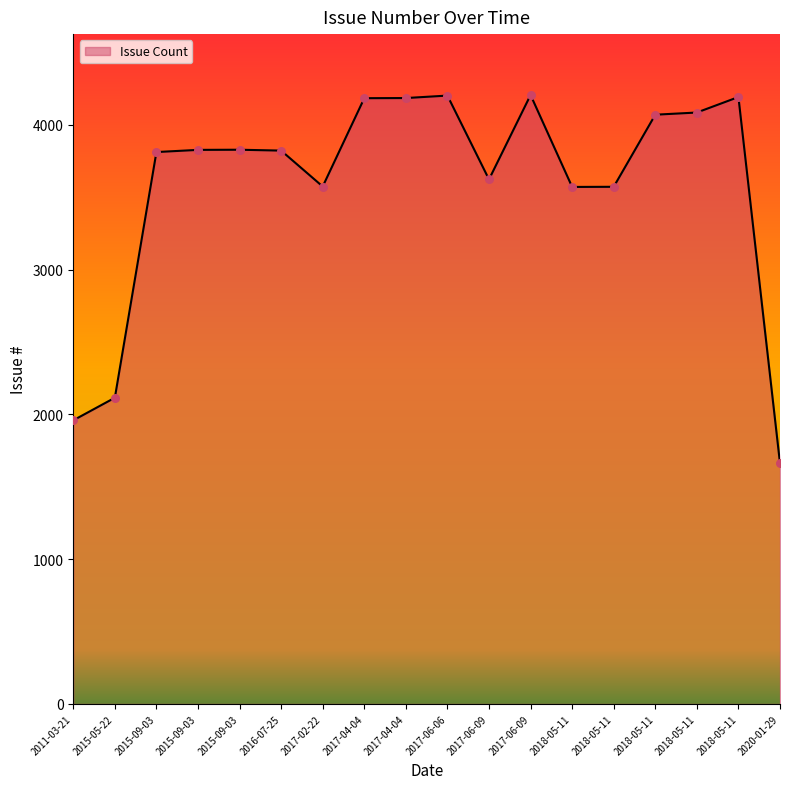

Approximately how many times larger is the value at 2018-05-11 compared to 2015-09-03?

0.9